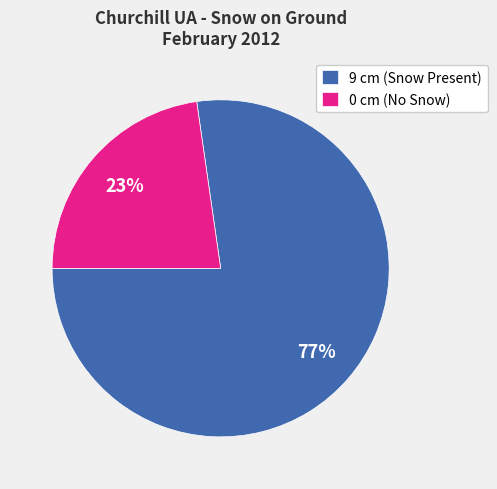

True or false: 0 cm (No Snow) accounts for 23% of the total.

True